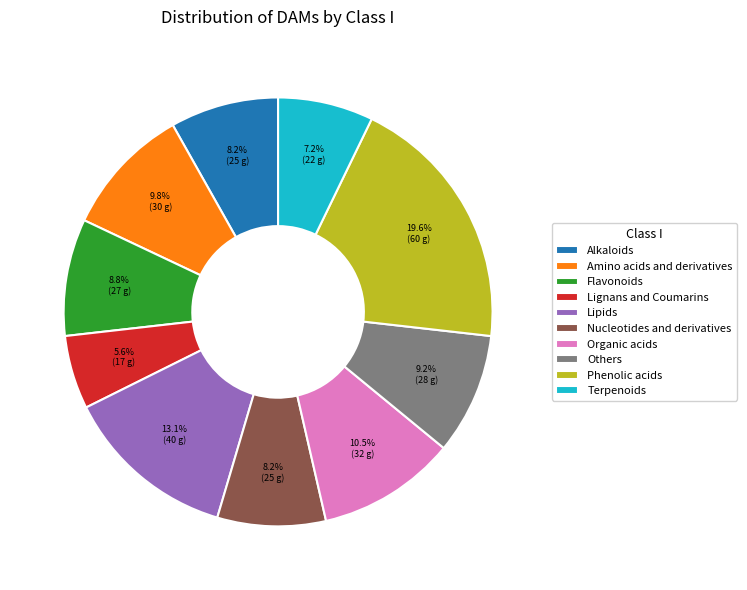

To the nearest percent, what portion does Terpenoids represent?

7%